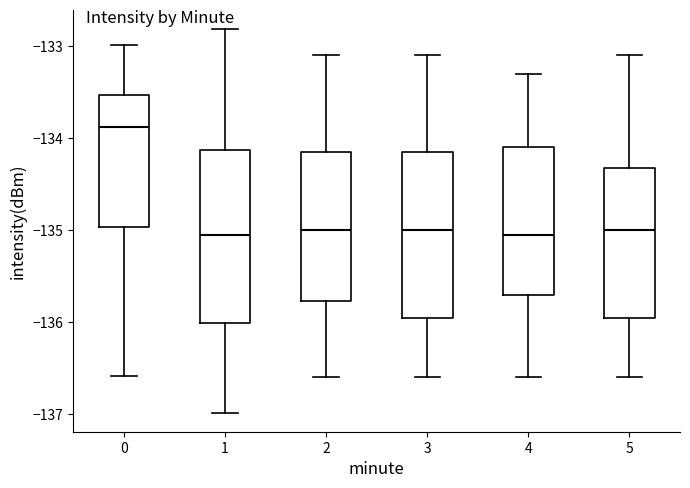

Which box has the highest median line?

0